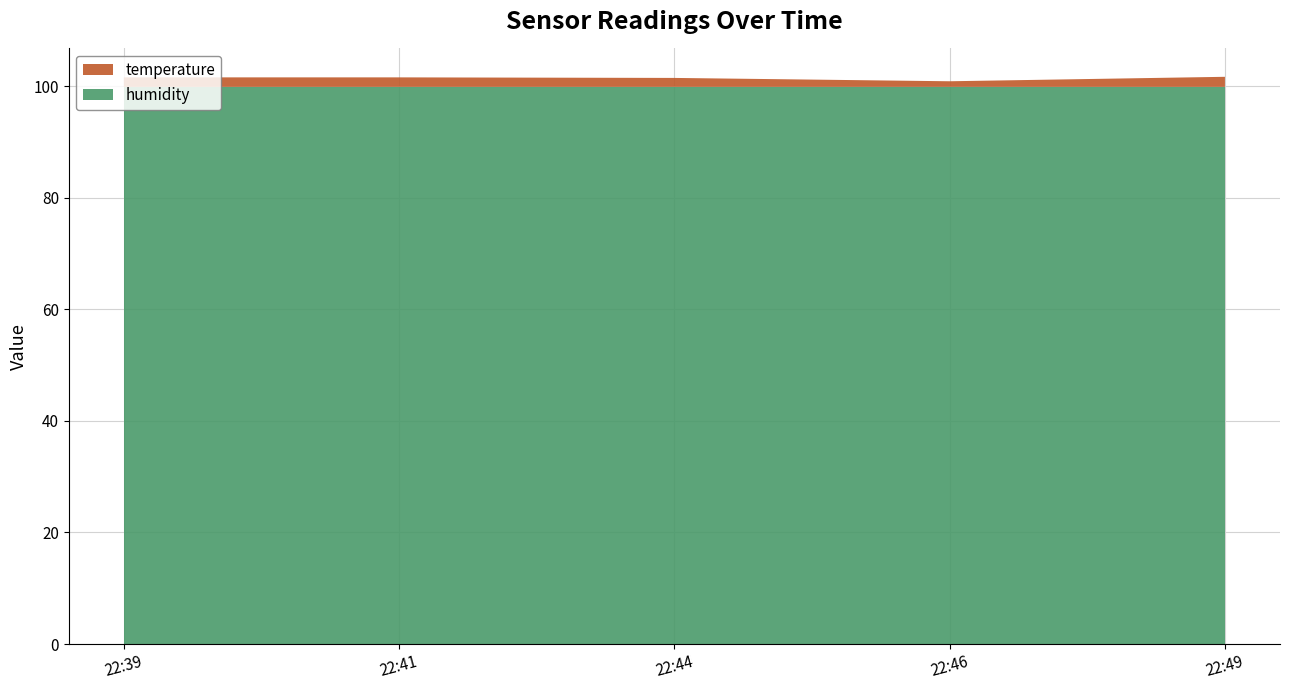

Reading left to right, extract all data points from this chart.

humidity: 2023-02-15T22:39:24=99.9	2023-02-15T22:41:51=99.9	2023-02-15T22:44:24=99.9	2023-02-15T22:46:52=99.9	2023-02-15T22:49:22=99.9
temperature: 2023-02-15T22:39:24=1.7	2023-02-15T22:41:51=1.7	2023-02-15T22:44:24=1.6	2023-02-15T22:46:52=1.0	2023-02-15T22:49:22=1.8